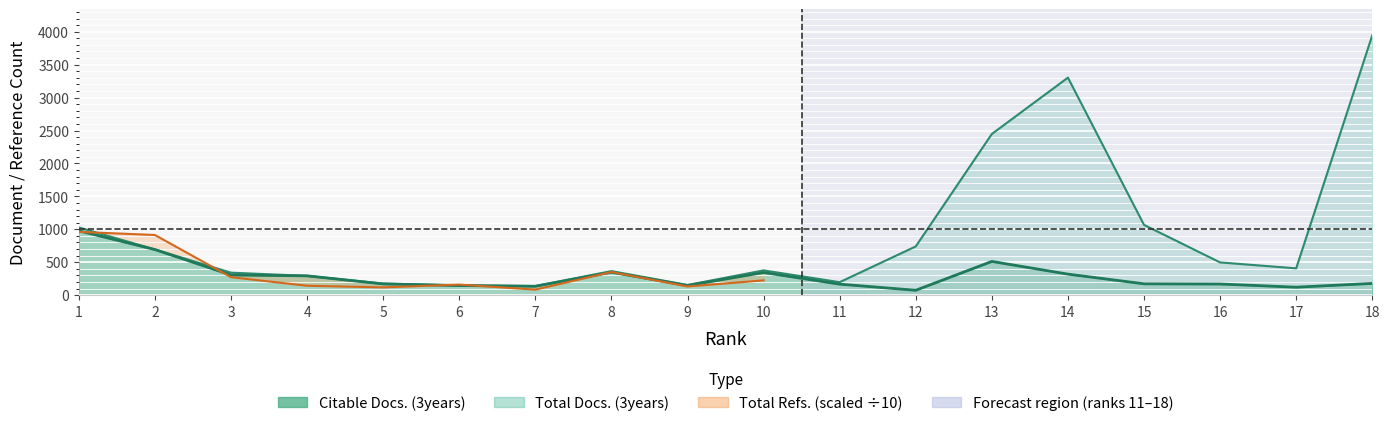

Which series has the largest range (max minus min)?

Total Docs. (3years)